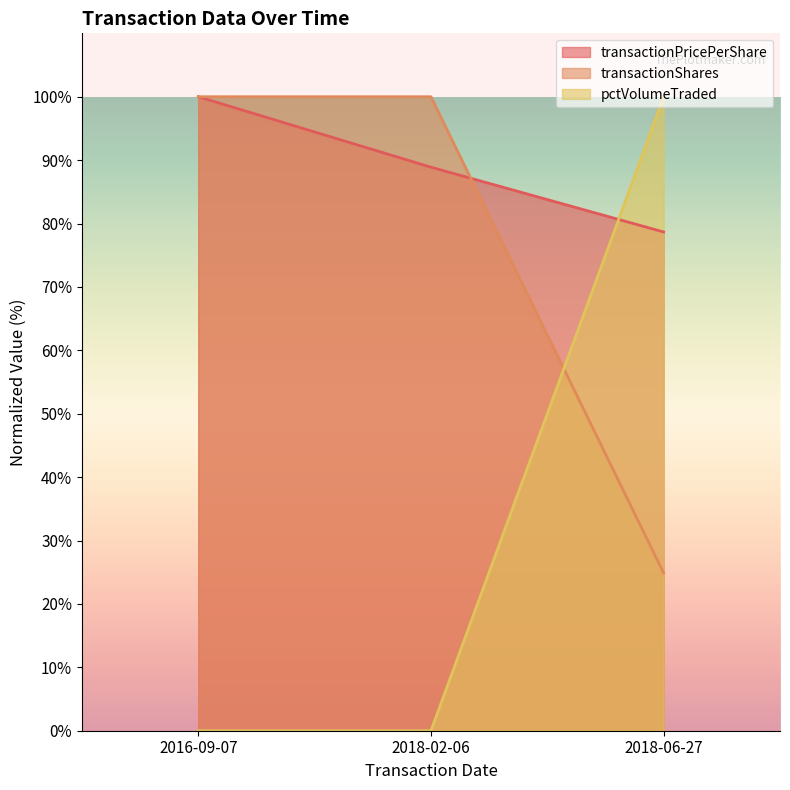

What value does the transactionShares series have at 2018-02-06?

100.0